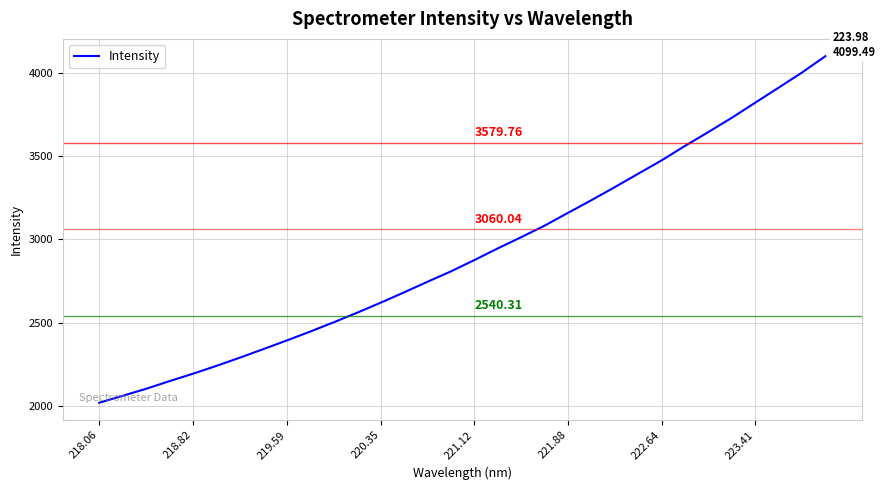

What is the difference between the maximum and minimum values?

2078.9